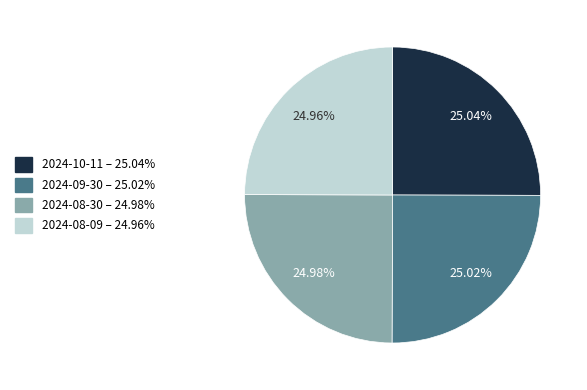

What is the total percentage of 2024-09-30 and 2024-08-09?

50.0%